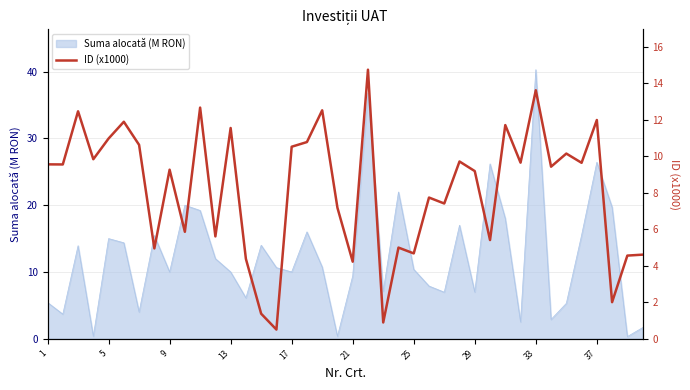

What is the maximum value for Suma alocată (M RON)?

40.3